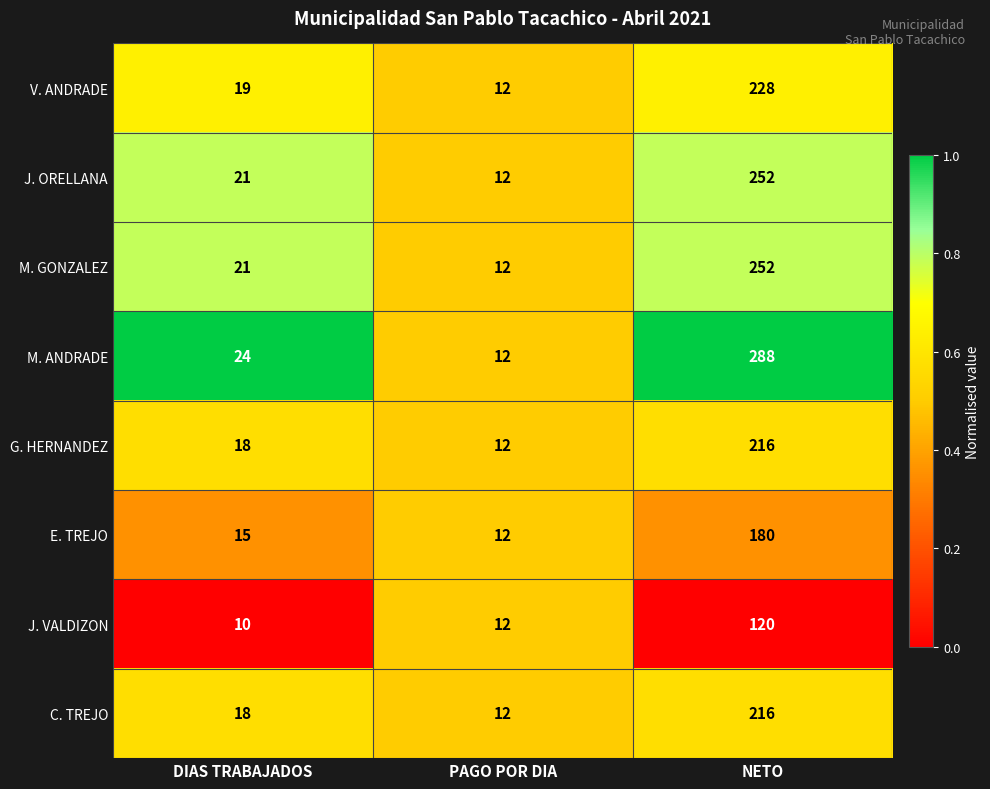

Which series has the widest spread of values?

M. ANDRADE